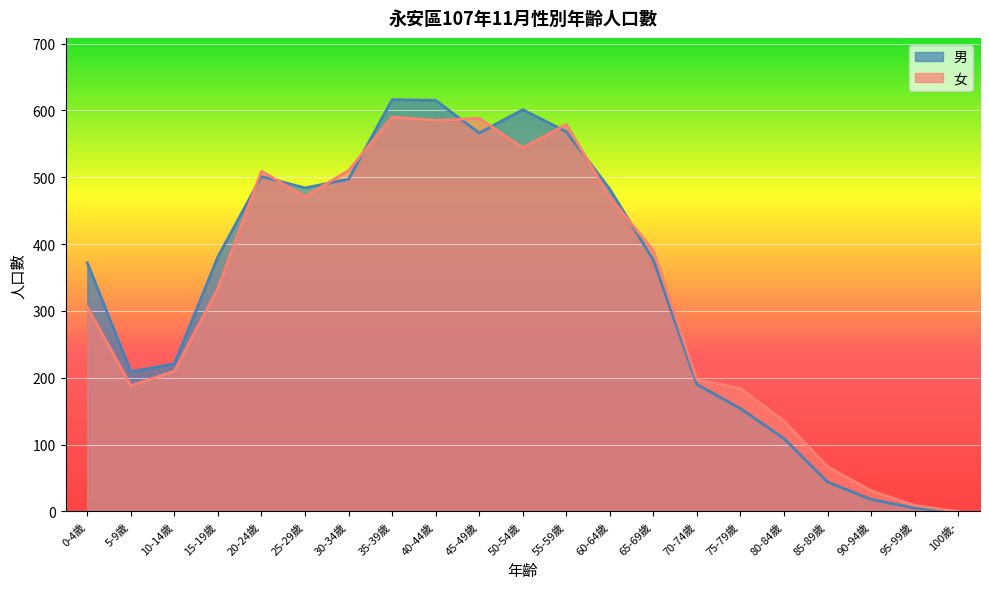

What is the approximate value of 男 at 20-24歲, to the nearest 100?

500